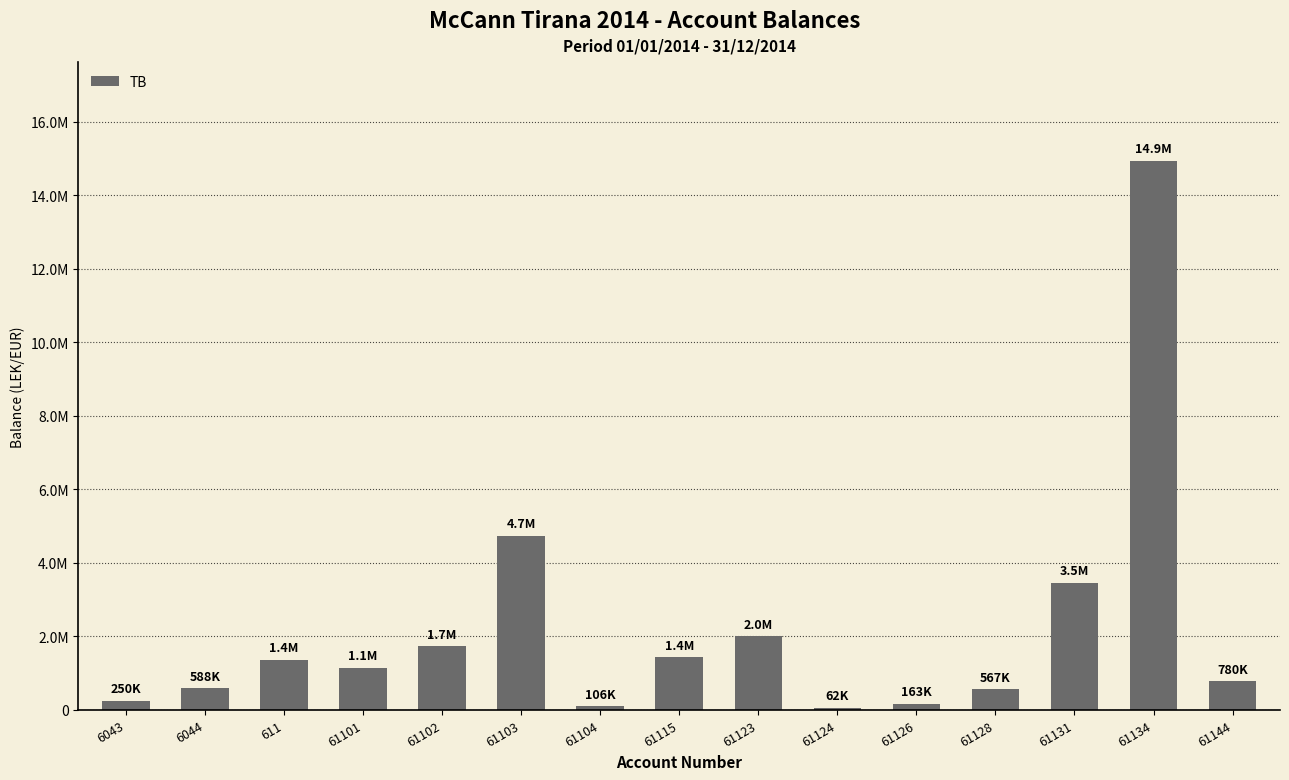

Reading left to right, list all the values displayed in this chart.

250227.1	588118.9	1366068.5	1149043.7	1735151.5	4735066.9	105900.0	1434003.2	2010362.2	61813.2	163090.0	567460.5	3465988.5	14931158.8	779642.1